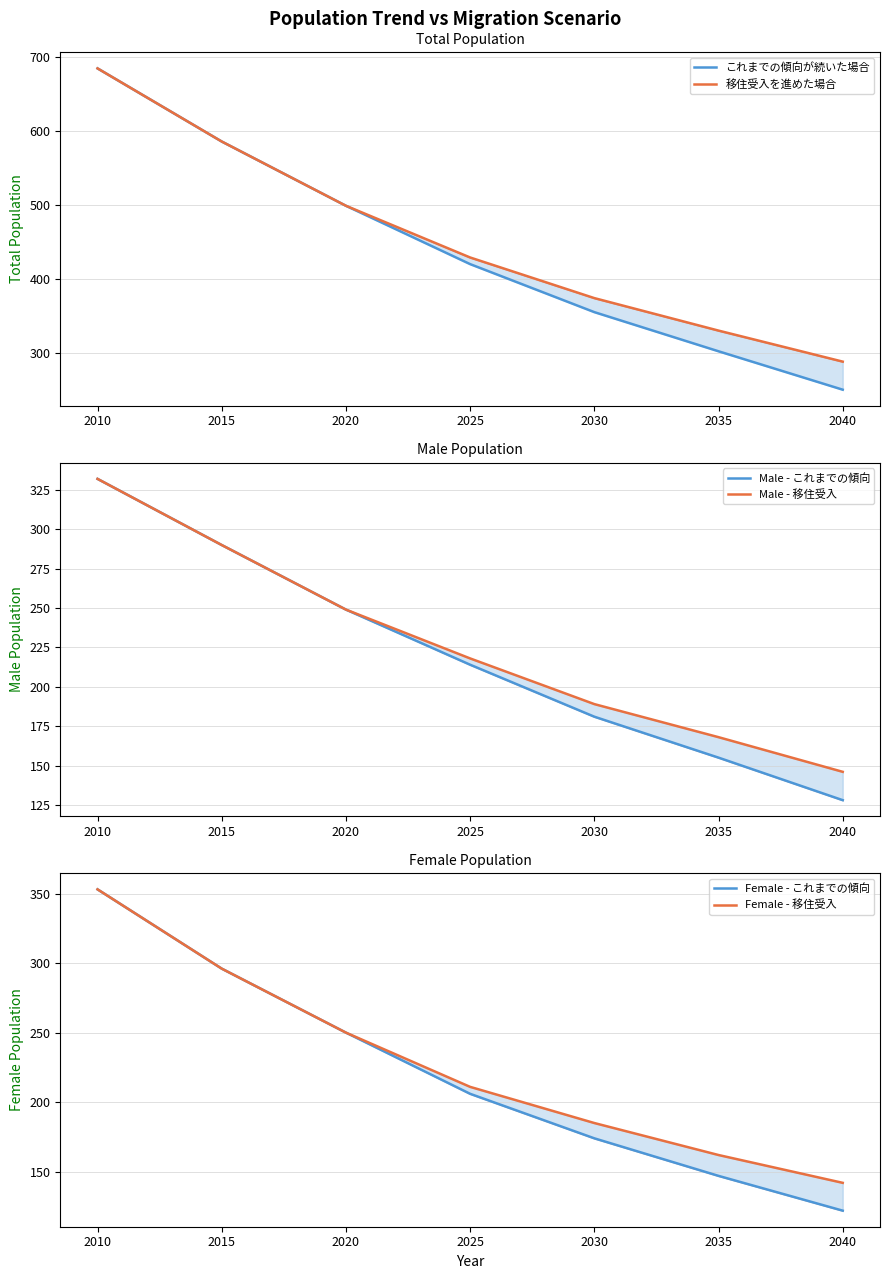

After their last crossing, which series has the higher values: Male - これまでの傾向 or Female - これまでの傾向?

Male - これまでの傾向